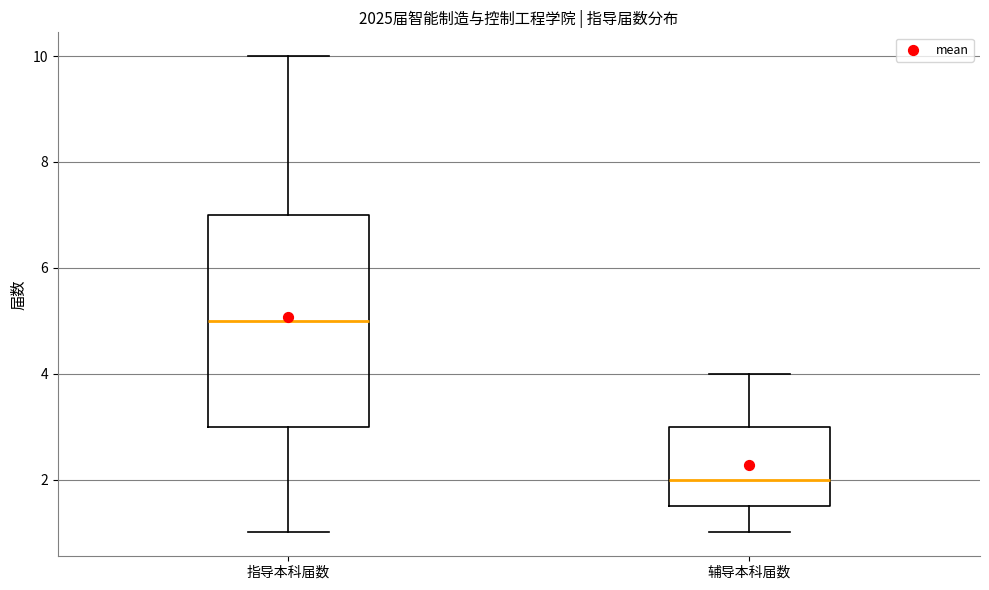

Reading left to right, transcribe this box plot: for each box, give where its median line is, the range the box spans, and where its two whiskers end, as read against the y-axis. The values are not printed on the chart, so give them approximately, as read against the axis.

指导本科届数: median 5.0, box 3.0 to 7.0, whiskers 1.0 to 10.0
辅导本科届数: median 2.0, box 1.6 to 3.0, whiskers 1.0 to 4.0